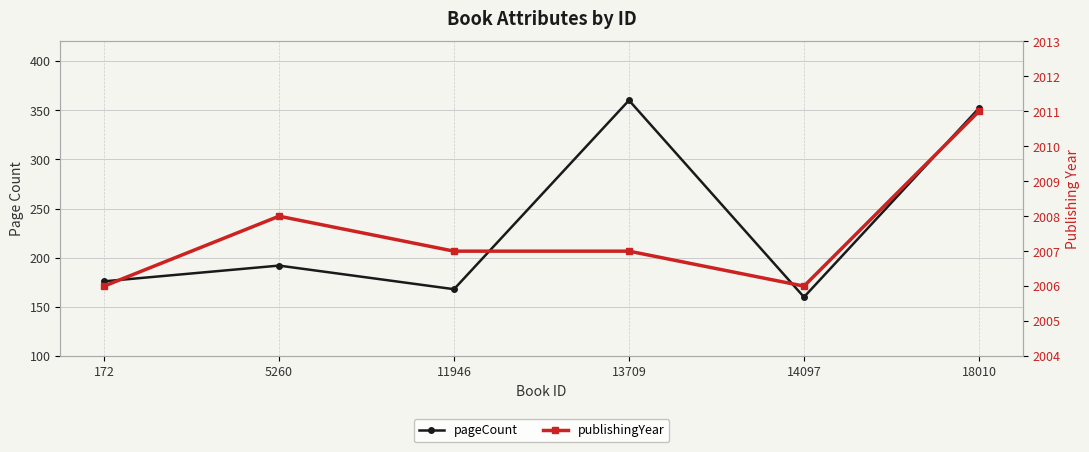

Does the chart have visible grid lines?

Yes